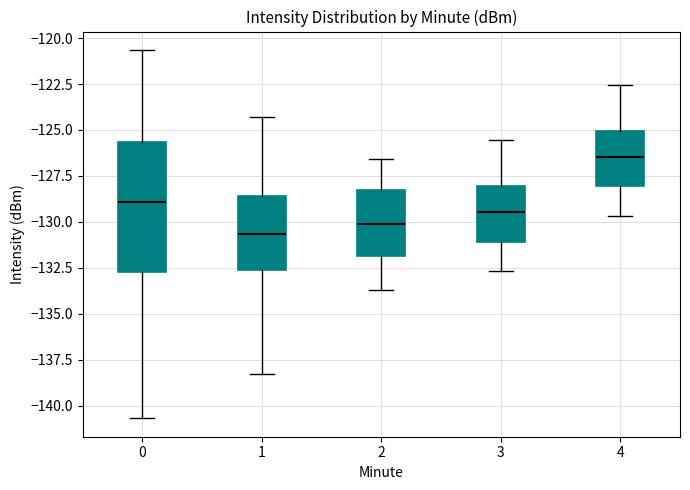

Reading left to right, transcribe this box plot: for each box, give where its median line is, the range the box spans, and where its two whiskers end, as read against the y-axis. The values are not printed on the chart, so give them approximately, as read against the axis.

0: median -129.0, box -132.5 to -125.5, whiskers -140.5 to -120.5
1: median -130.5, box -132.5 to -128.5, whiskers -138.5 to -124.5
2: median -130.0, box -132.0 to -128.5, whiskers -133.5 to -126.5
3: median -129.5, box -131.0 to -128.0, whiskers -132.5 to -125.5
4: median -126.5, box -128.0 to -125.0, whiskers -129.5 to -122.5